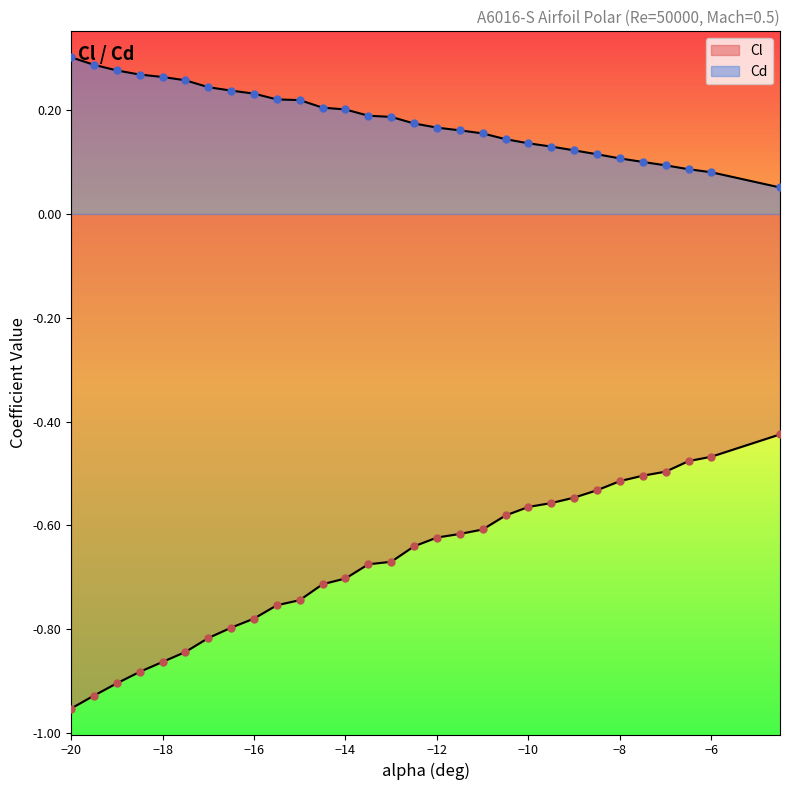

Which series has the widest spread of Y values?

Cl